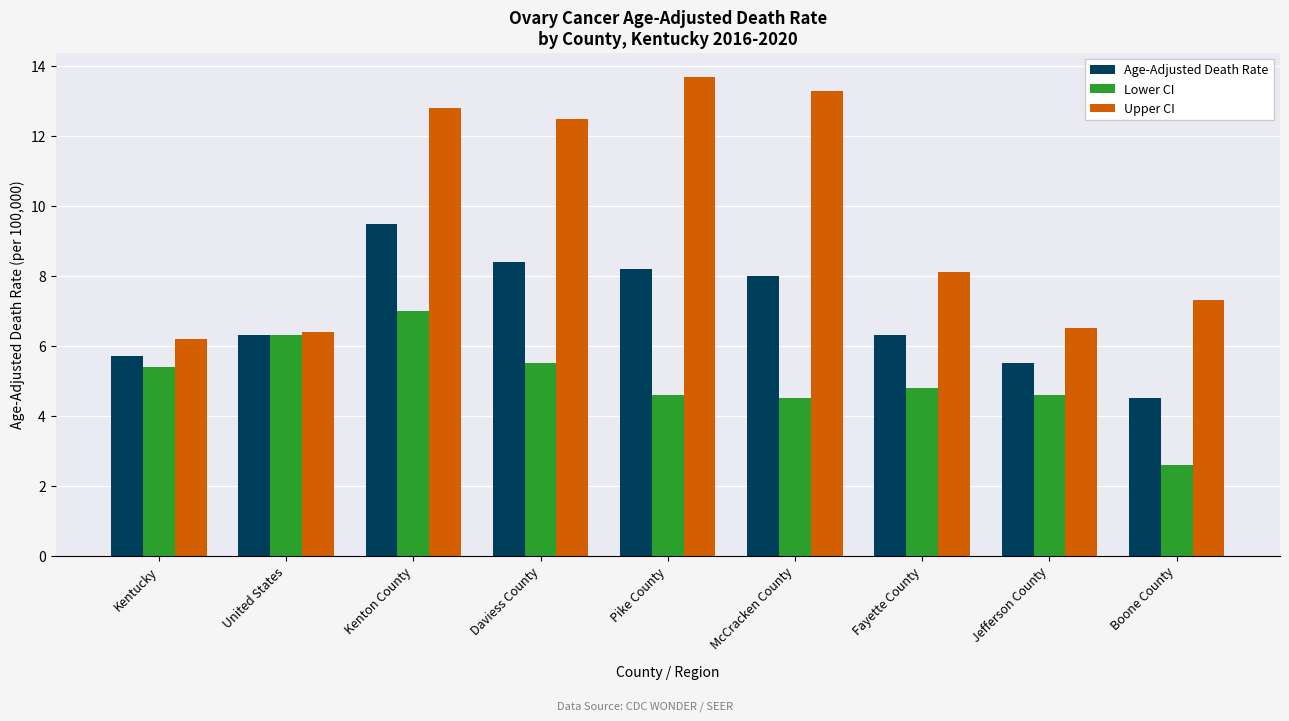

How many bars are there in each group?

3